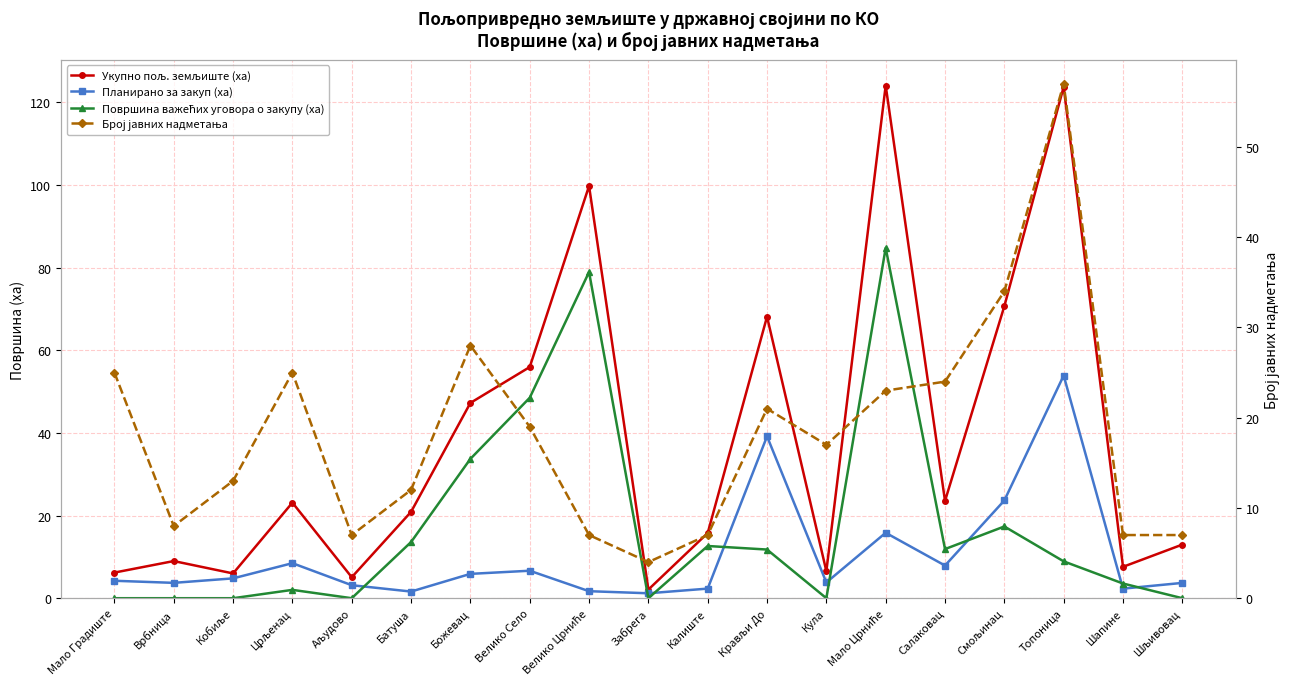

How many data points in Укупно пољ. земљиште (ха) are less than 20?

9